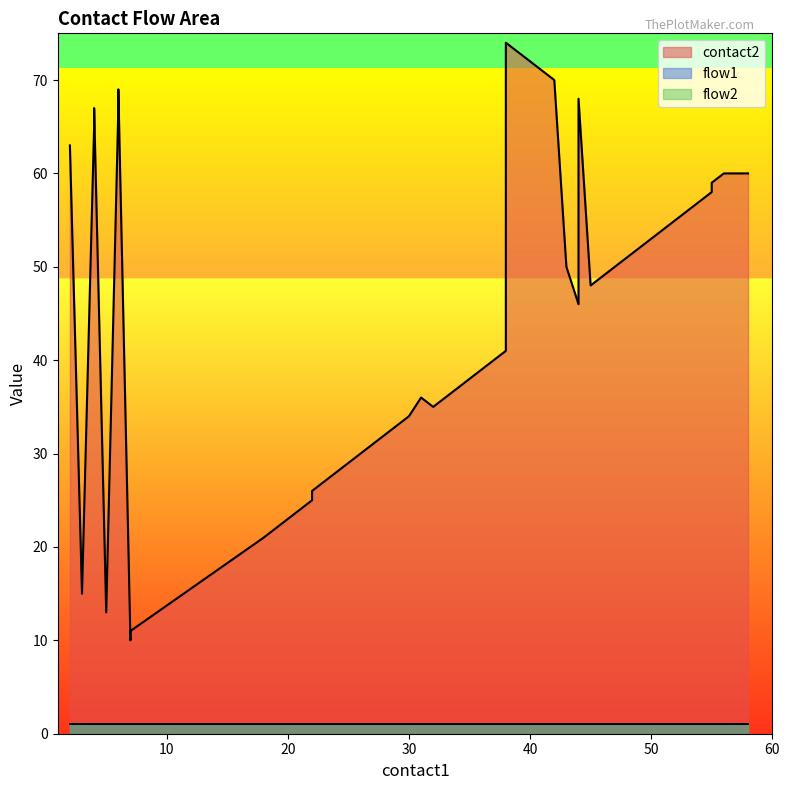

True or false: contact2 has more than 0 points higher than both neighbors.

True